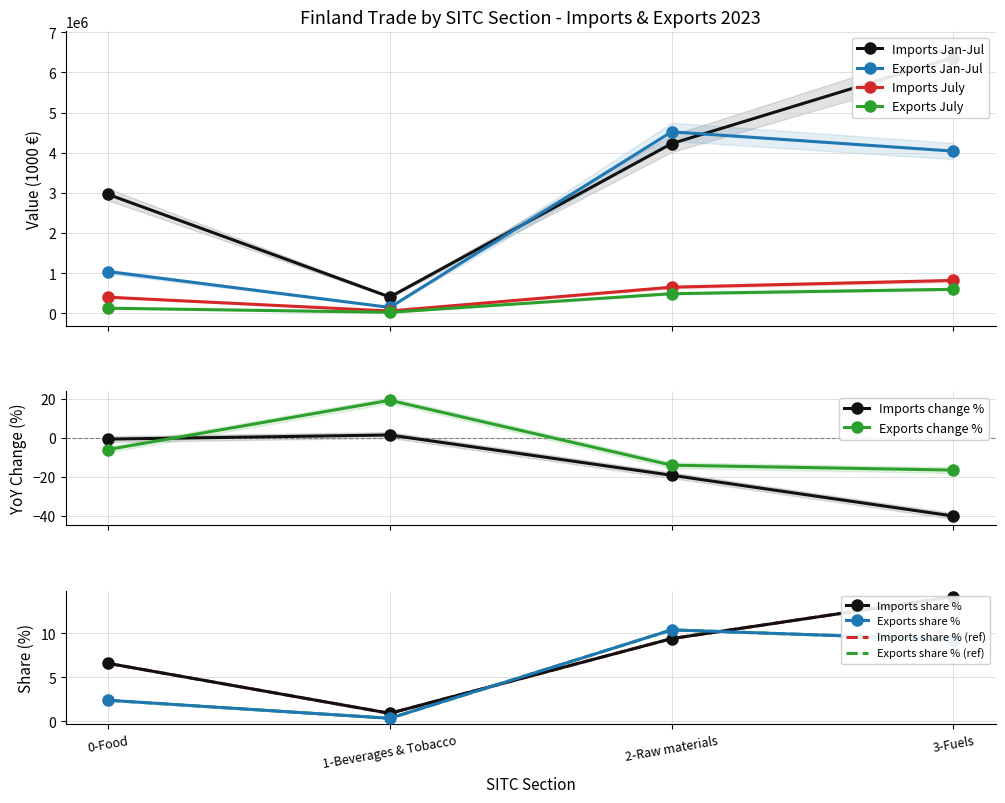

True or false: Exports July (1000e) and Exports Jan-Jul (1000e) intersect in this chart.

False